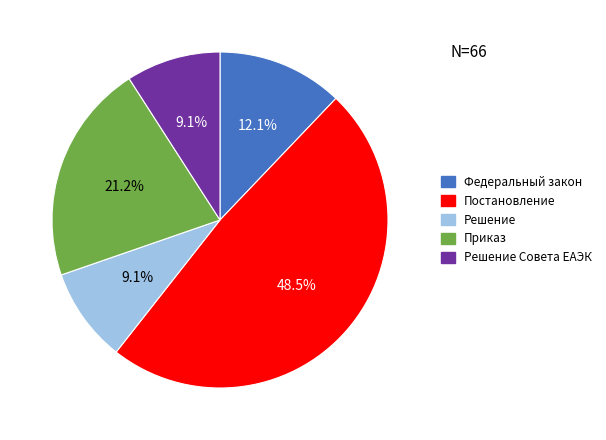

Is there any slice that represents more than half of the pie?

No